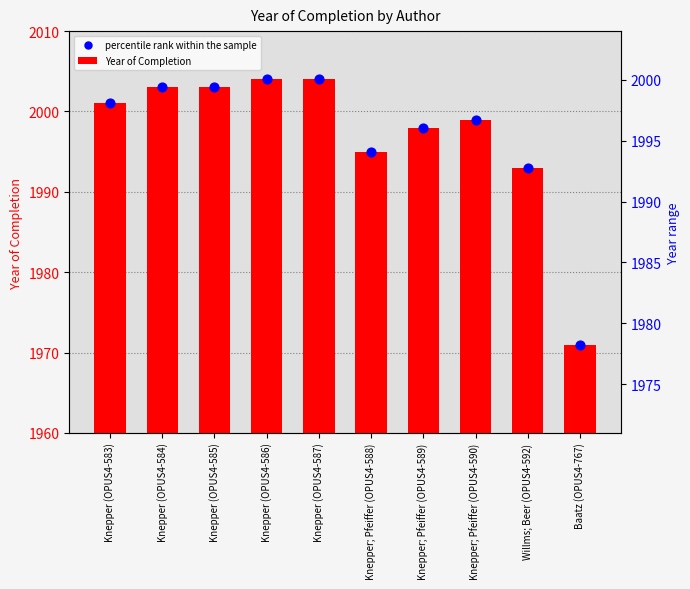

Which series has the widest spread of Y values?

Year of Completion